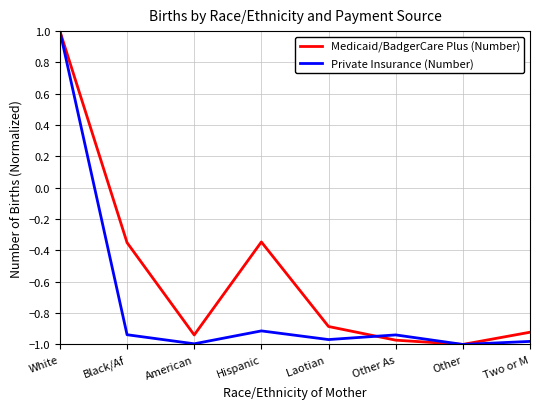

Which series has the largest total across all categories?

Medicaid/BadgerCare Plus (Number)